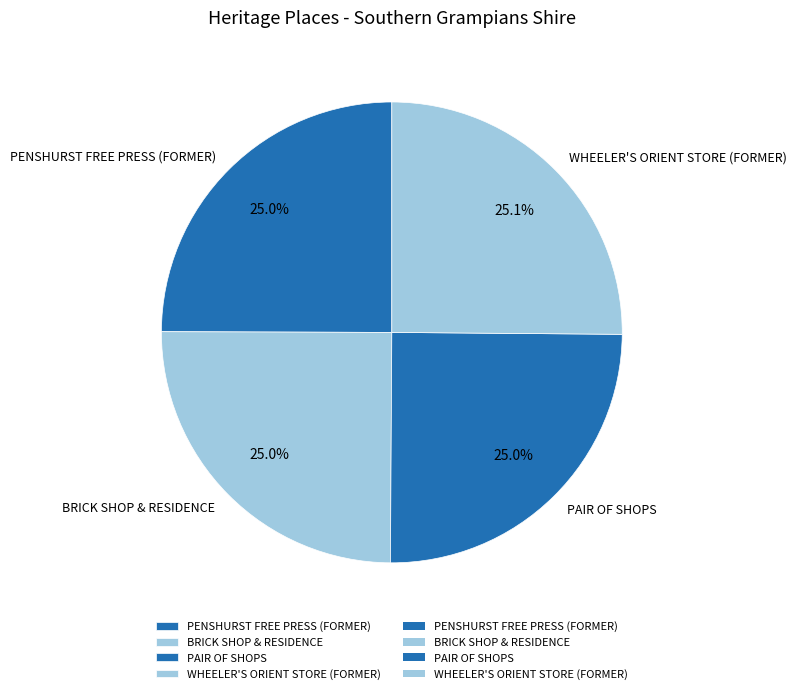

Does any single category account for the majority?

No